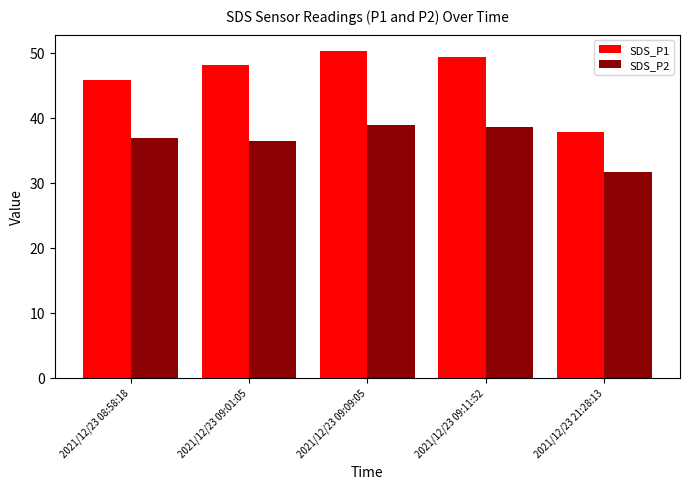

What is the total value across all series at 2021/12/23 21:28:13?

69.4